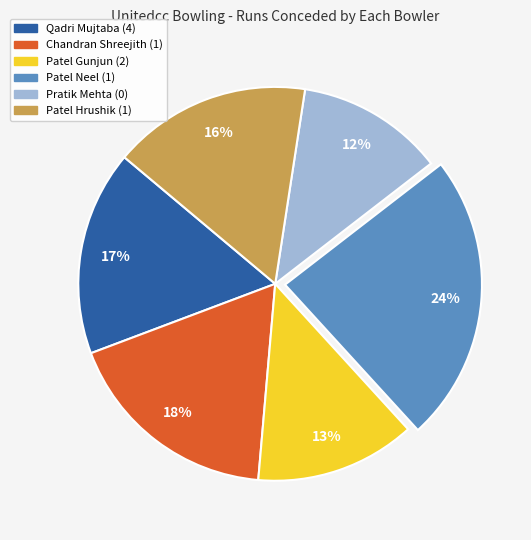

Count the number of slices in the pie.

6